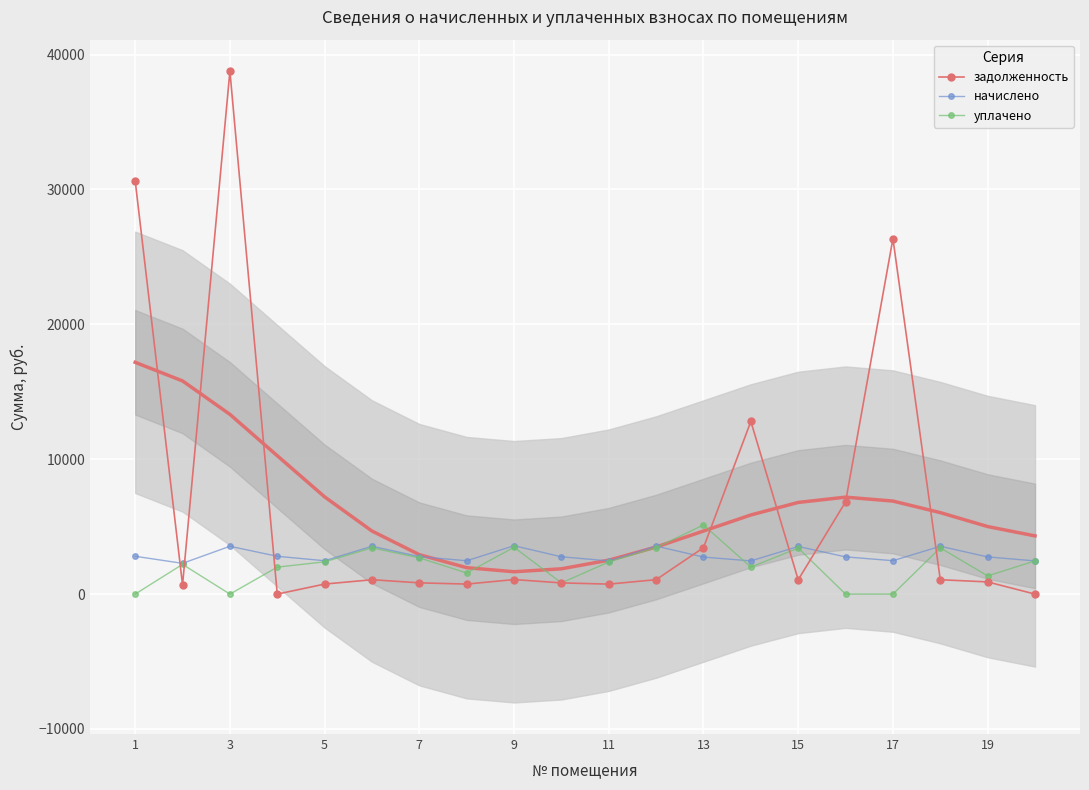

True or false: задолженность has more than 2 interior local peaks.

True